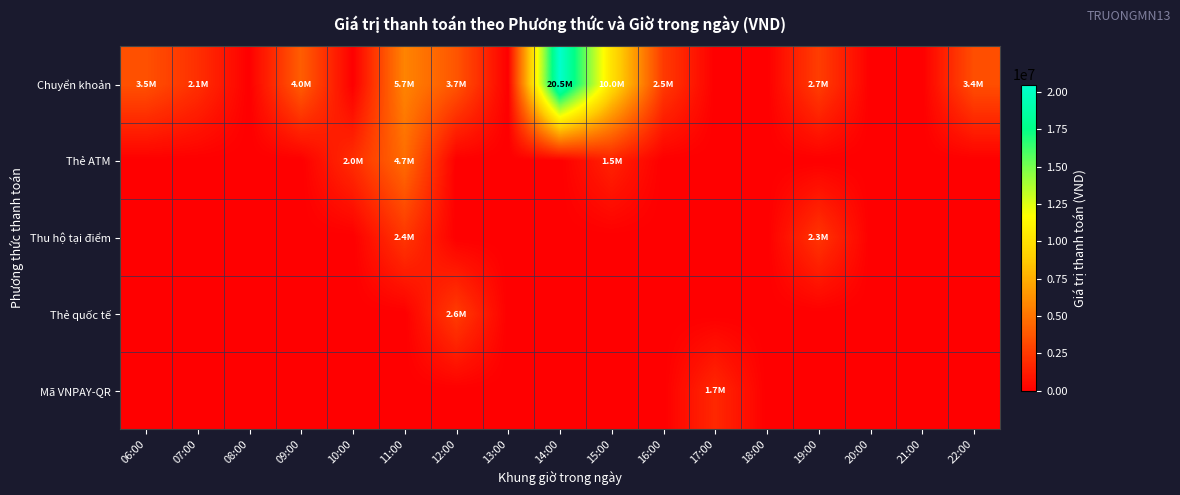

Rank the series at 11:00 from lowest to highest value.

Thẻ quốc tế, Mã VNPAY-QR, Thu hộ tại điểm, Thẻ ATM, Chuyển khoản